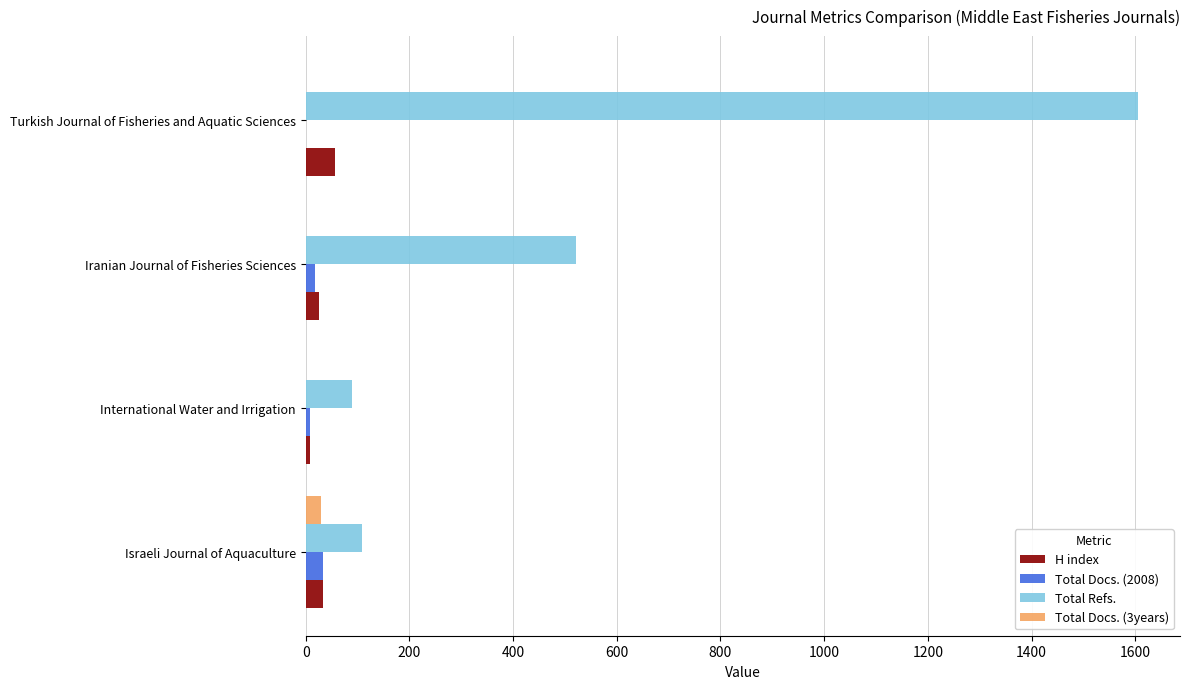

How many categories are shown in the chart?

4